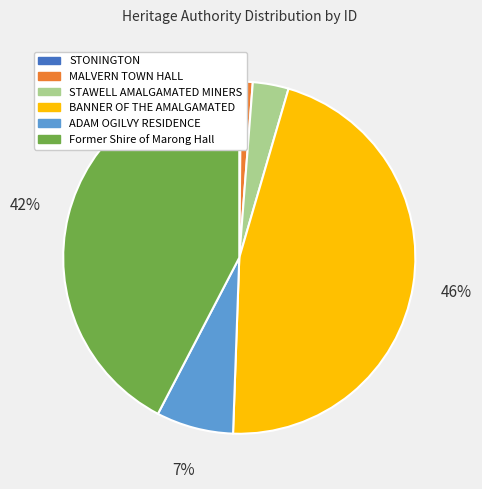

To the nearest percent, what is the combined percentage of ADAM OGILVY RESIDENCE and STAWELL AMALGAMATED MINERS?

10%